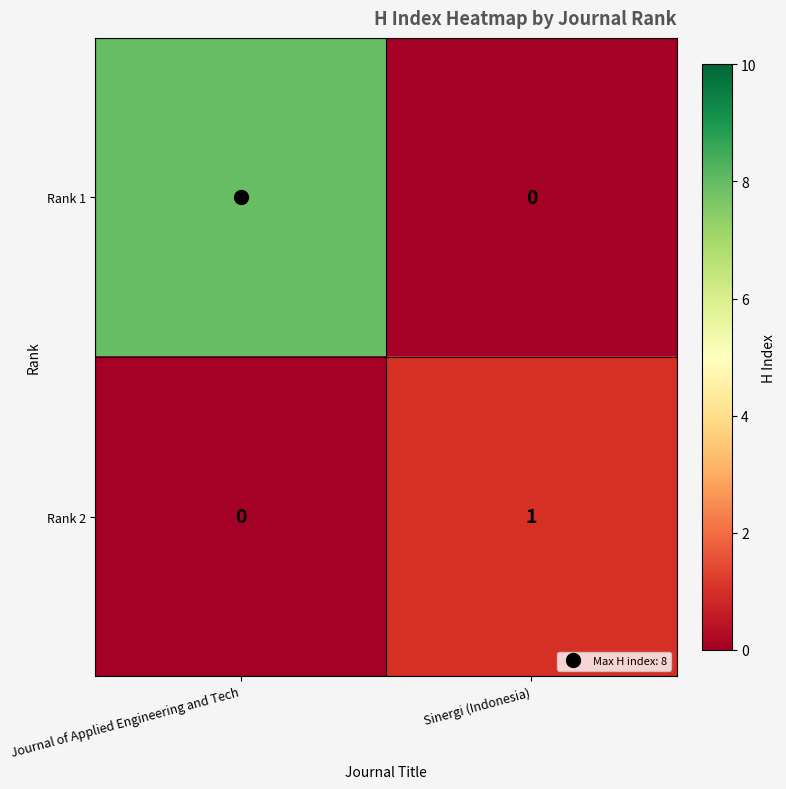

Which series has the largest range (max minus min)?

Rank 1